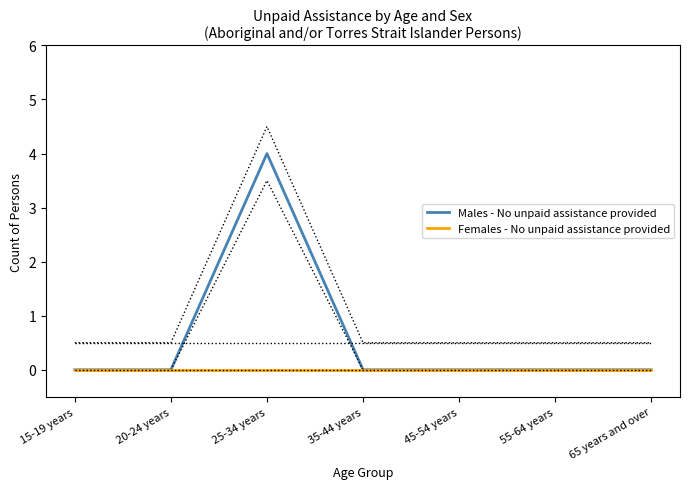

How many series are shown in this chart?

2